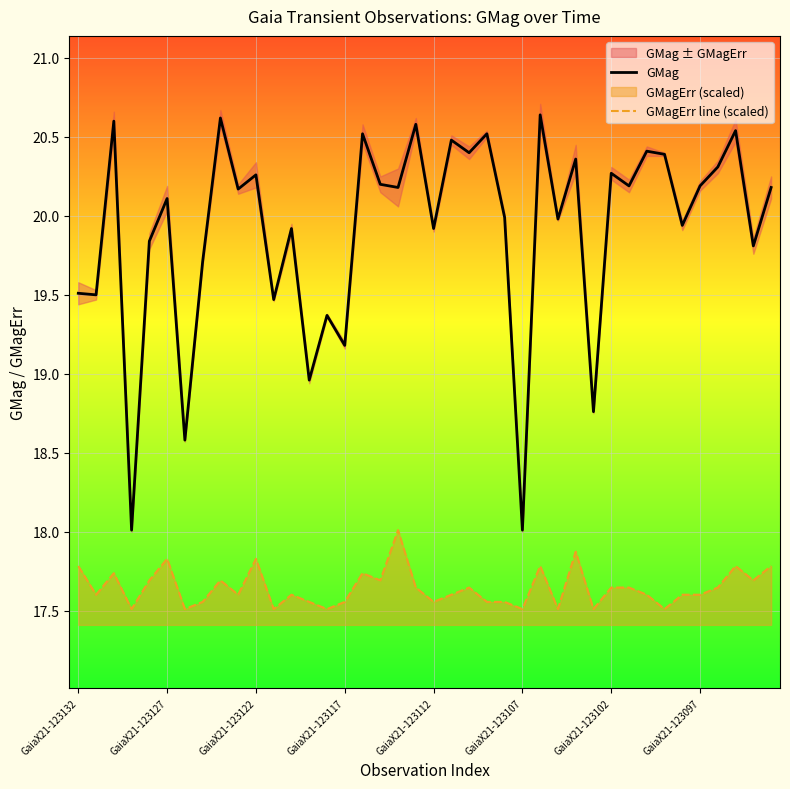

The value of GMag at GaiaX21-123132 is 19.5. True or false?

True